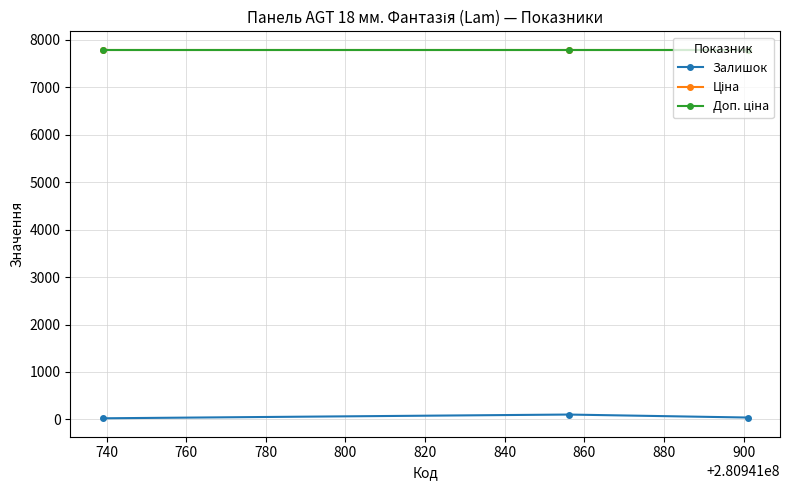

Which series has the widest spread of values?

Залишок